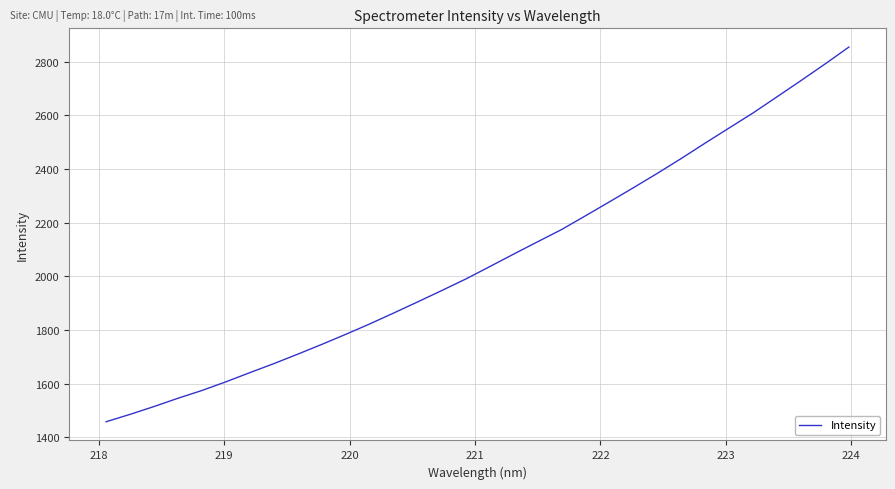

What is the smallest value displayed?

1457.6